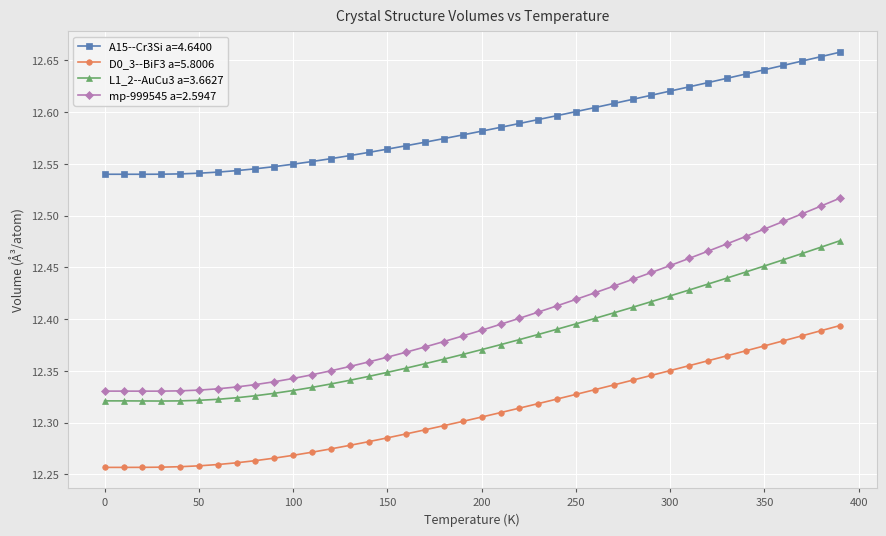

Count the D0_3--BiF3 a=5.8006 values in the range 12 to 13.

40